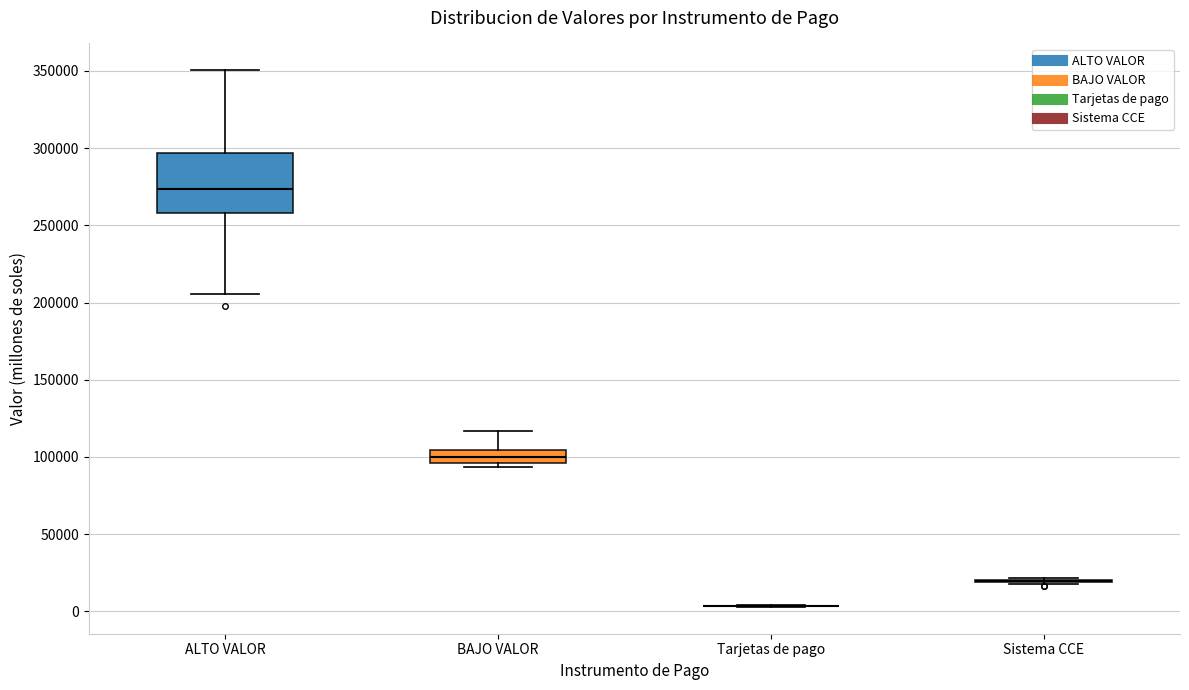

Comparing the boxes themselves (not the whiskers), which one is the tallest?

ALTO VALOR